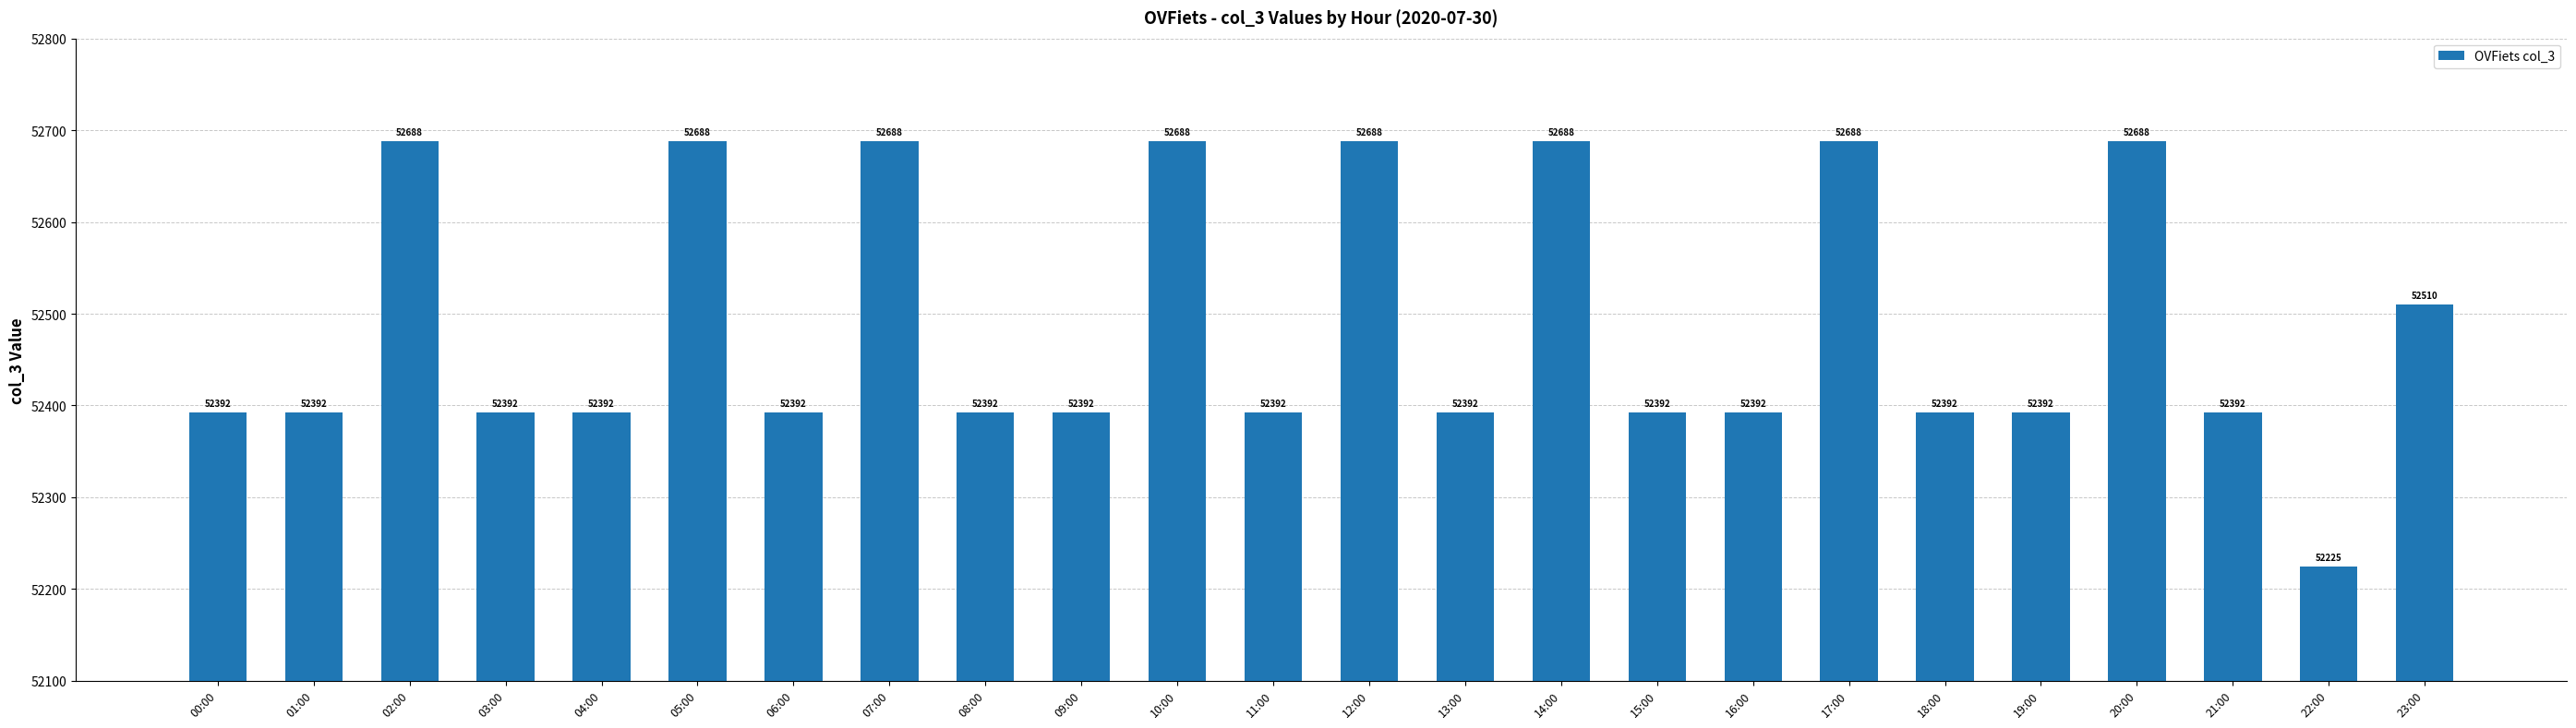

What value does the data have at 21:00?

52392